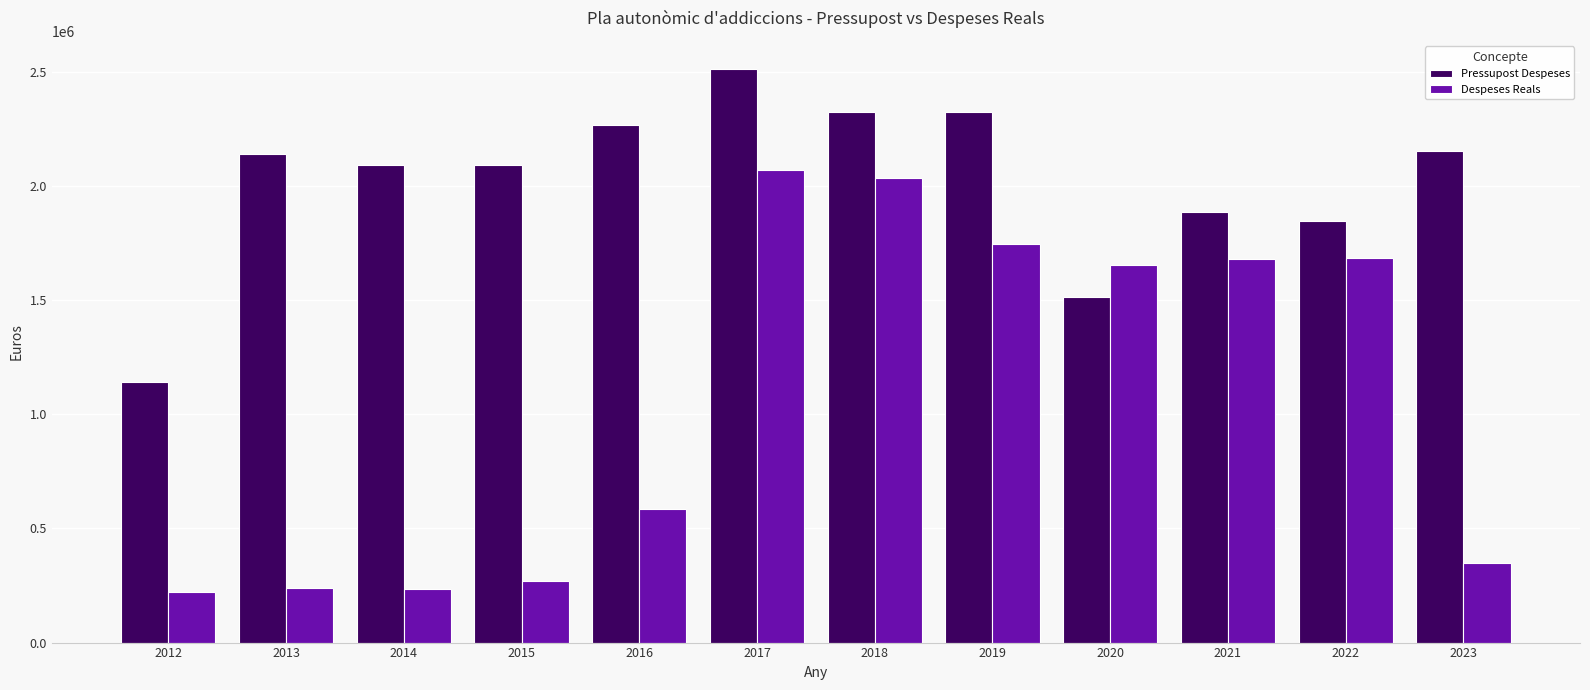

How many bars are there in each group?

2